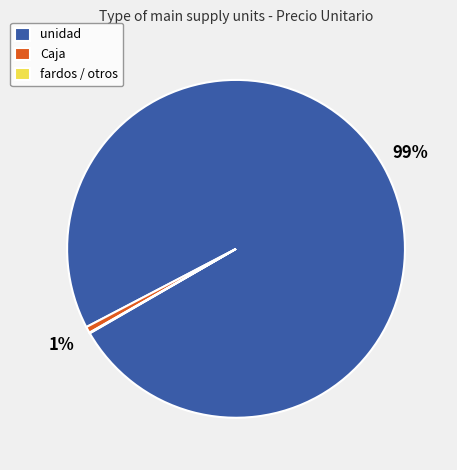

To the nearest percent, what is the average slice percentage?

33%